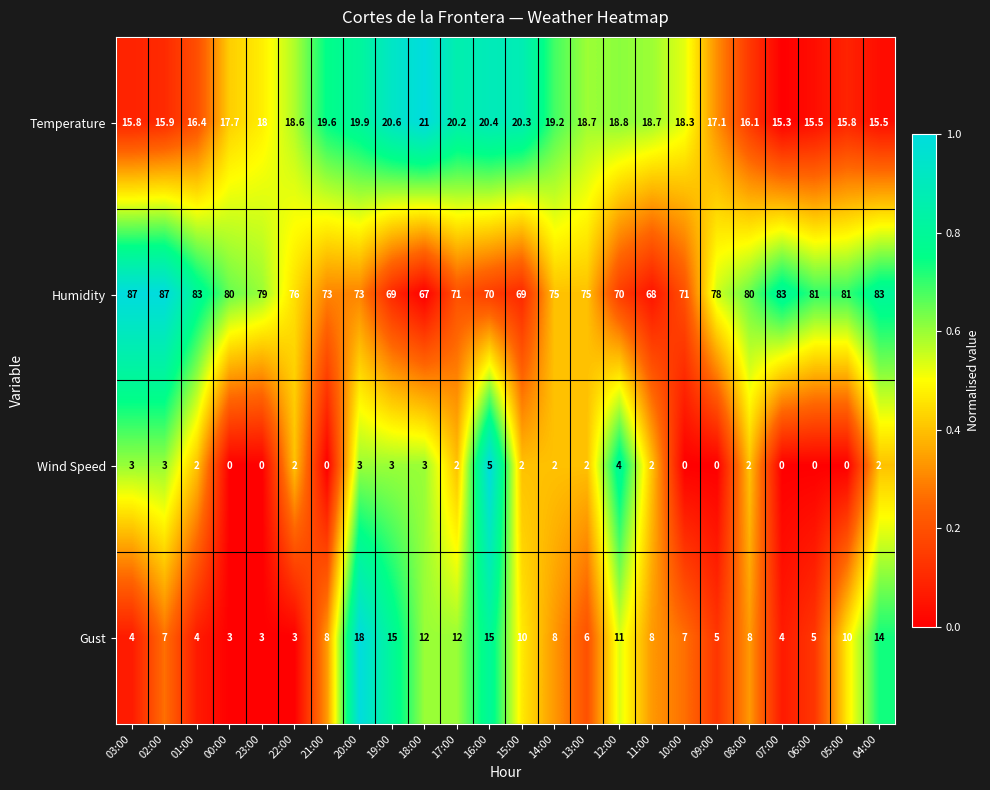

Which series has the widest spread of values?

Humidity